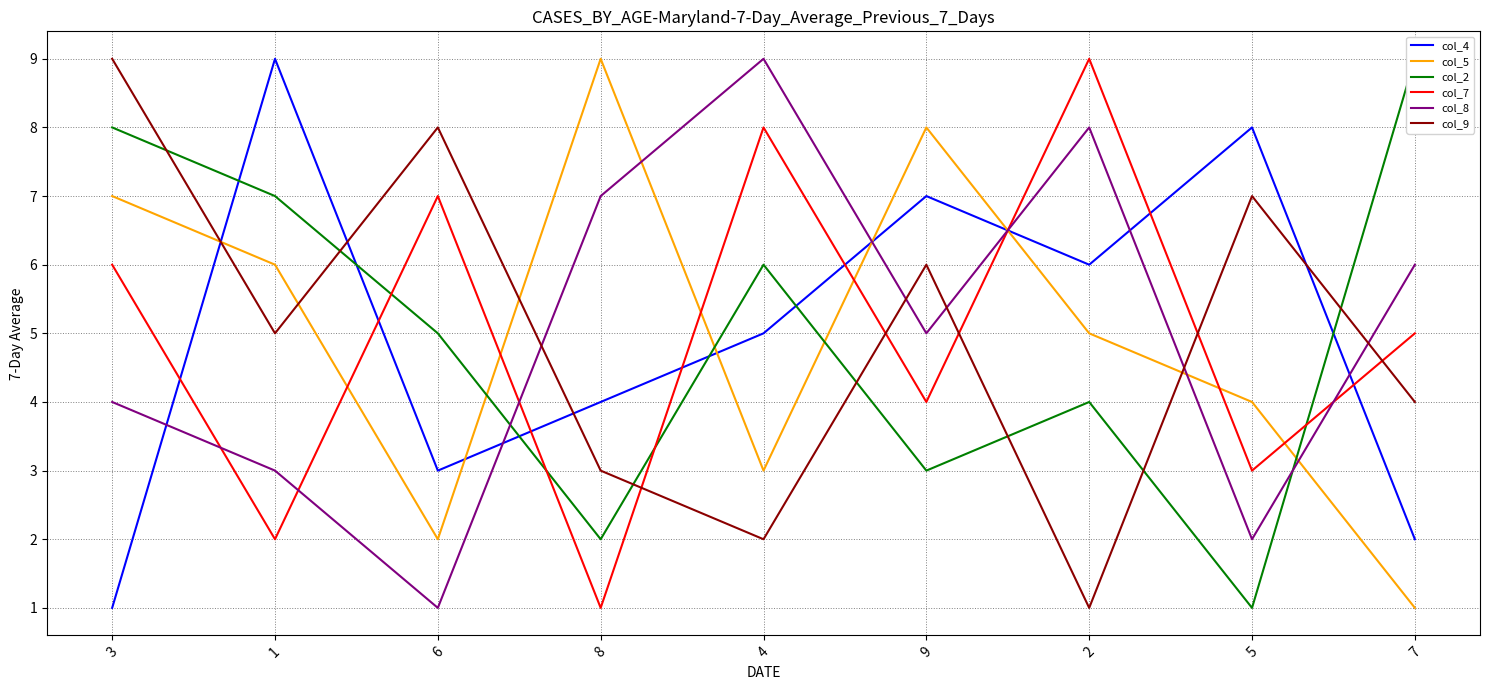

Which series has the largest range (max minus min)?

col_4